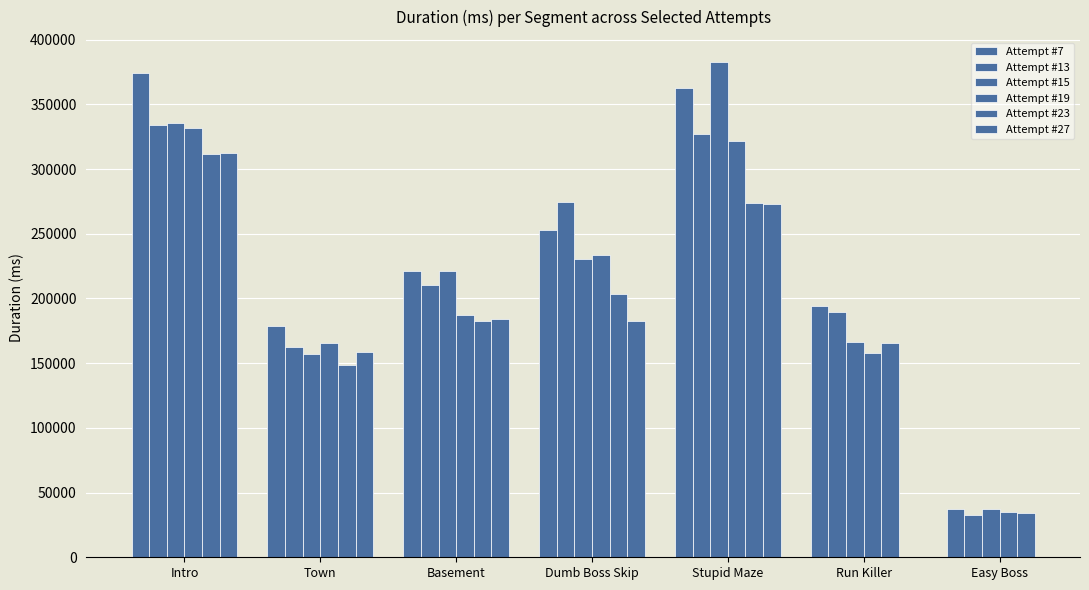

Where is Attempt #23 nearest to the value 172716?

Run Killer